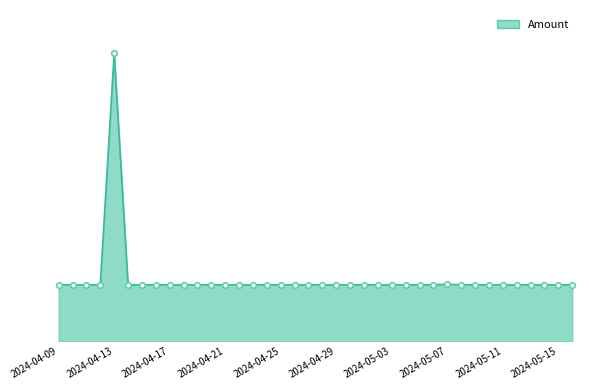

Does the chart have visible grid lines?

No